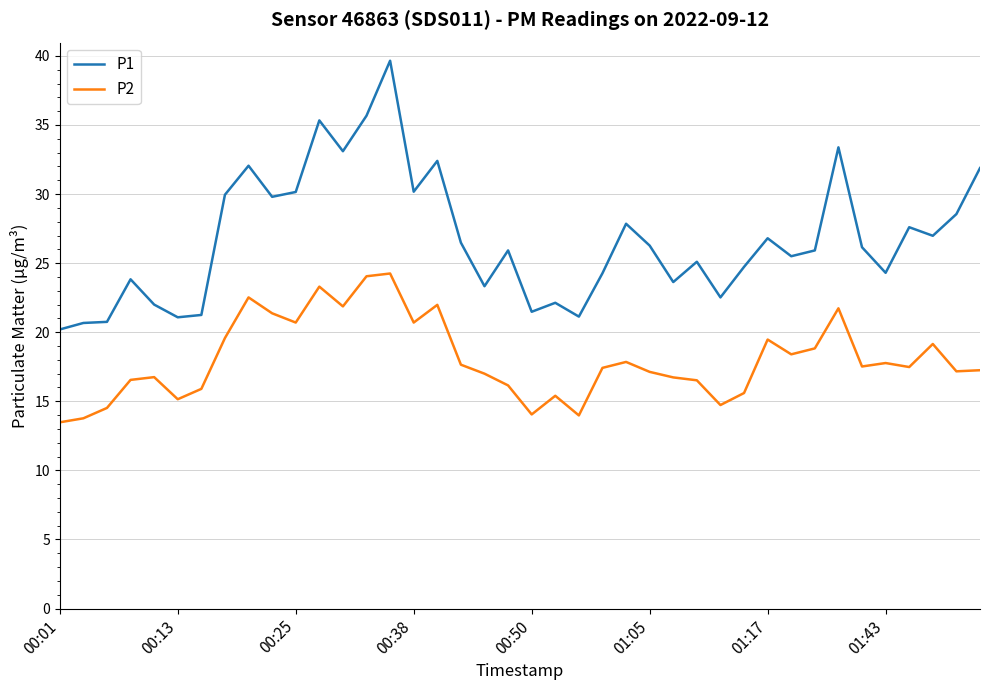

Which series has the largest total across all categories?

P1